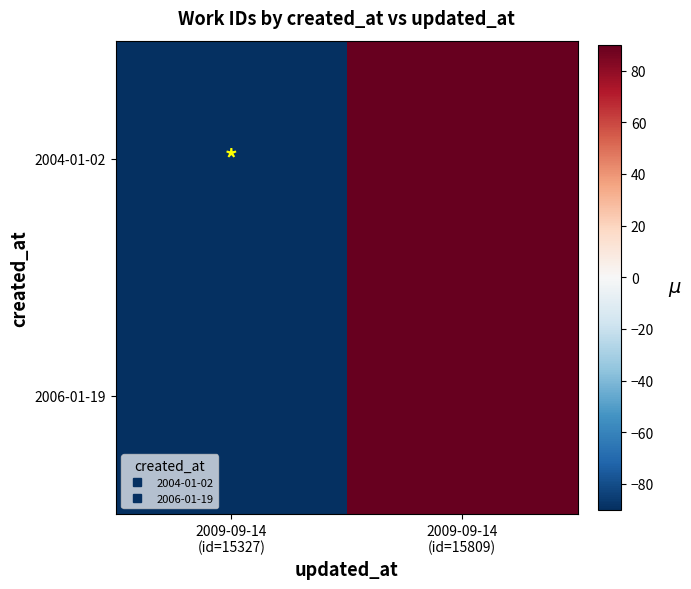

Reading left to right, extract all data points from this chart.

2004-01-02: 2009-09-14
(id=15327)=-90	2009-09-14
(id=15809)=90
2006-01-19: 2009-09-14
(id=15327)=-90	2009-09-14
(id=15809)=90